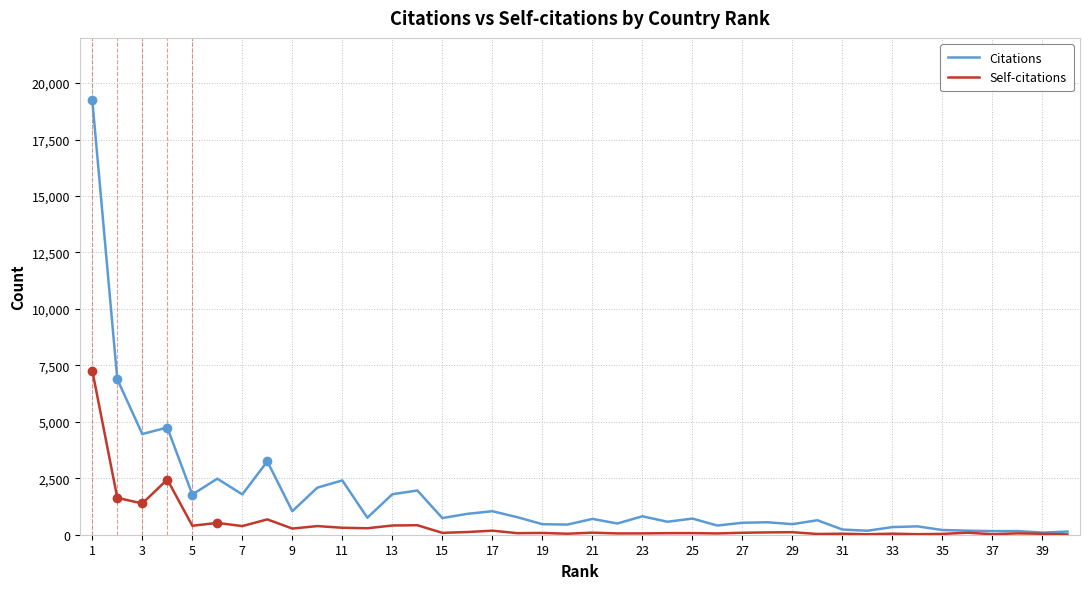

What are all the series names shown in the legend?

Citations, Self-citations